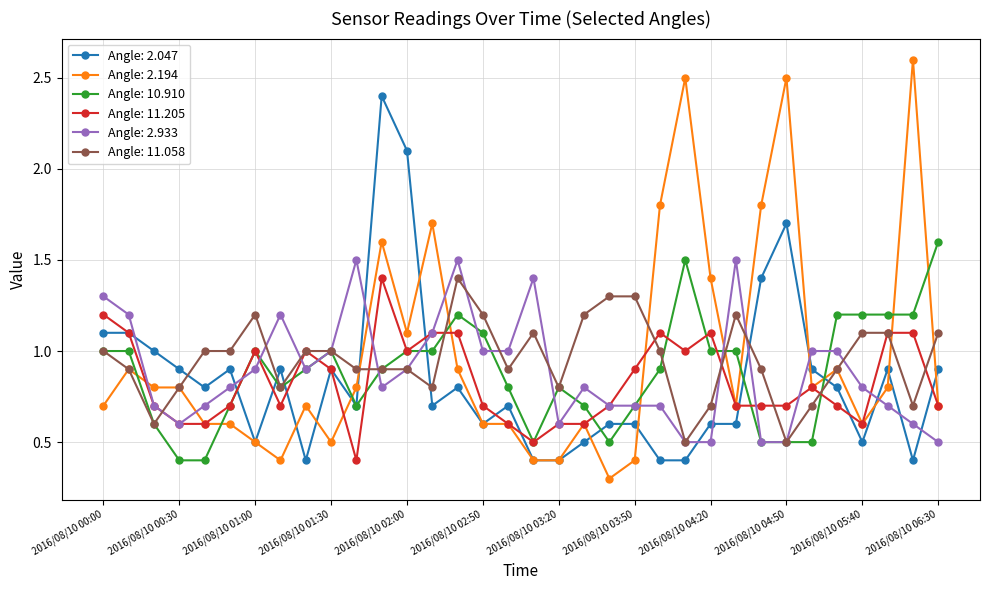

What is the greatest value displayed?

2.6